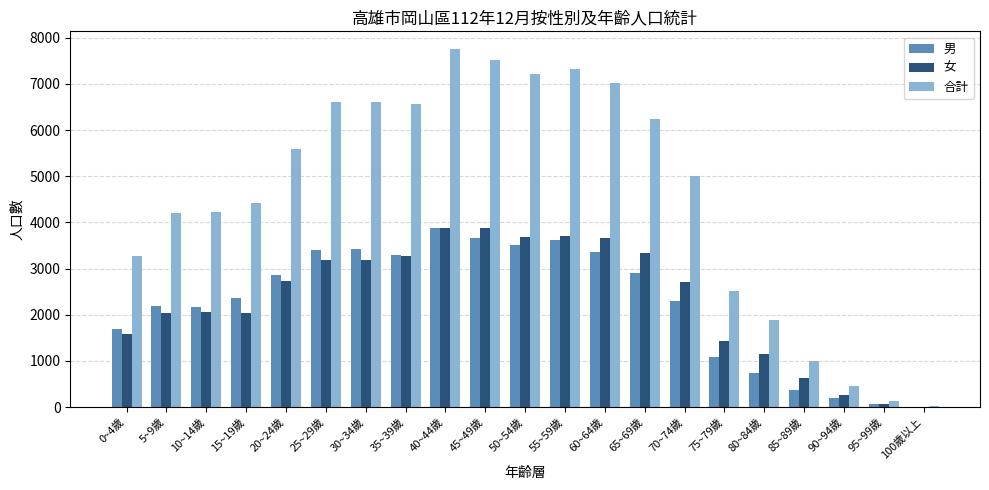

How many distinct data groups are displayed?

3